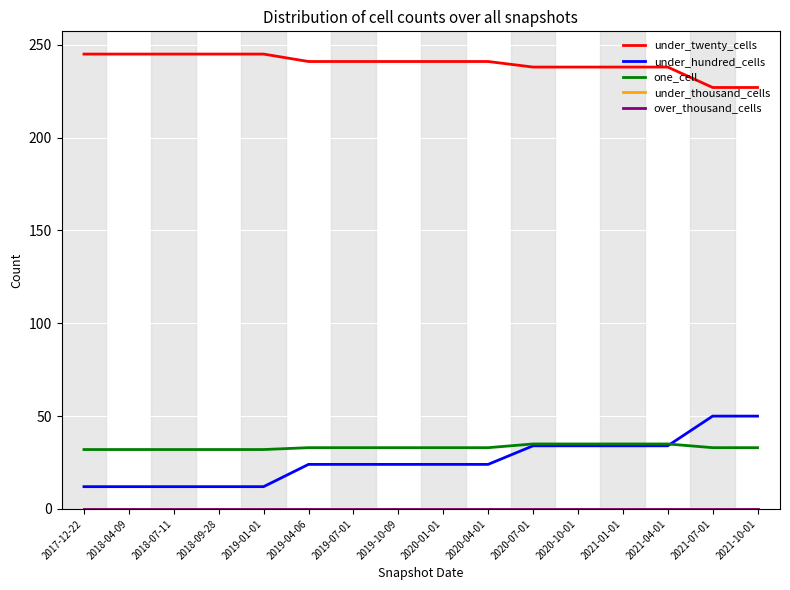

Reading right to left, extract all data points from this chart.

under_twenty_cells: 2021-10-01=227	2021-07-01=227	2021-04-01=238	2021-01-01=238	2020-10-01=238	2020-07-01=238	2020-04-01=241	2020-01-01=241	2019-10-09=241	2019-07-01=241	2019-04-06=241	2019-01-01=245	2018-09-28=245	2018-07-11=245	2018-04-09=245	2017-12-22=245
under_hundred_cells: 2021-10-01=50	2021-07-01=50	2021-04-01=34	2021-01-01=34	2020-10-01=34	2020-07-01=34	2020-04-01=24	2020-01-01=24	2019-10-09=24	2019-07-01=24	2019-04-06=24	2019-01-01=12	2018-09-28=12	2018-07-11=12	2018-04-09=12	2017-12-22=12
one_cell: 2021-10-01=33	2021-07-01=33	2021-04-01=35	2021-01-01=35	2020-10-01=35	2020-07-01=35	2020-04-01=33	2020-01-01=33	2019-10-09=33	2019-07-01=33	2019-04-06=33	2019-01-01=32	2018-09-28=32	2018-07-11=32	2018-04-09=32	2017-12-22=32
under_thousand_cells: 2021-10-01=0	2021-07-01=0	2021-04-01=0	2021-01-01=0	2020-10-01=0	2020-07-01=0	2020-04-01=0	2020-01-01=0	2019-10-09=0	2019-07-01=0	2019-04-06=0	2019-01-01=0	2018-09-28=0	2018-07-11=0	2018-04-09=0	2017-12-22=0
over_thousand_cells: 2021-10-01=0	2021-07-01=0	2021-04-01=0	2021-01-01=0	2020-10-01=0	2020-07-01=0	2020-04-01=0	2020-01-01=0	2019-10-09=0	2019-07-01=0	2019-04-06=0	2019-01-01=0	2018-09-28=0	2018-07-11=0	2018-04-09=0	2017-12-22=0